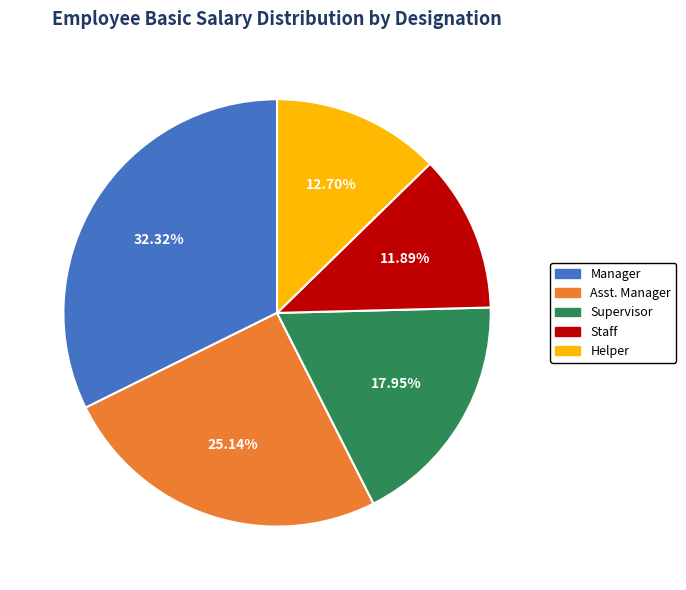

How many slices are in this pie chart?

5